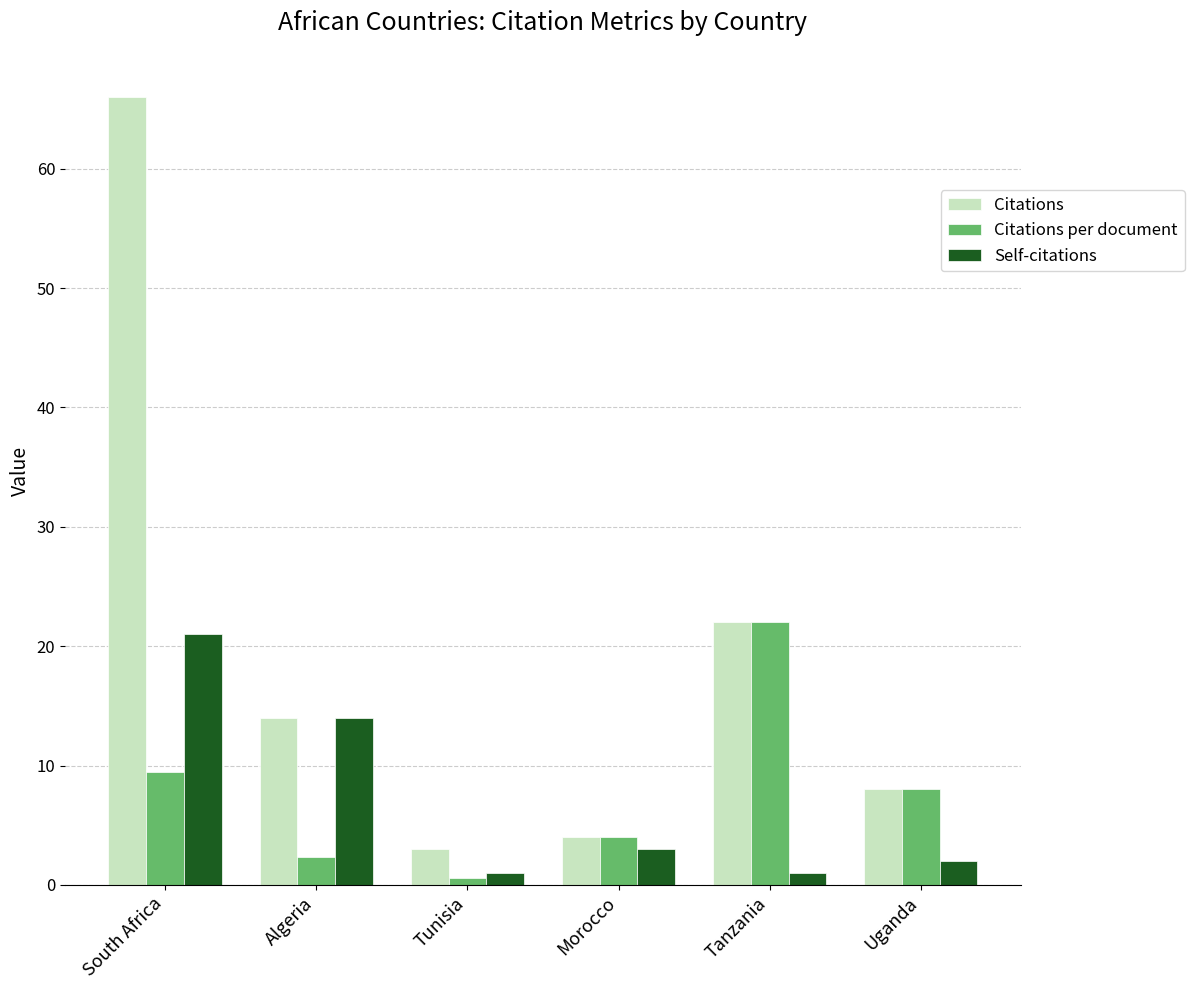

What is the spread (max minus min) of values at South Africa?

56.6